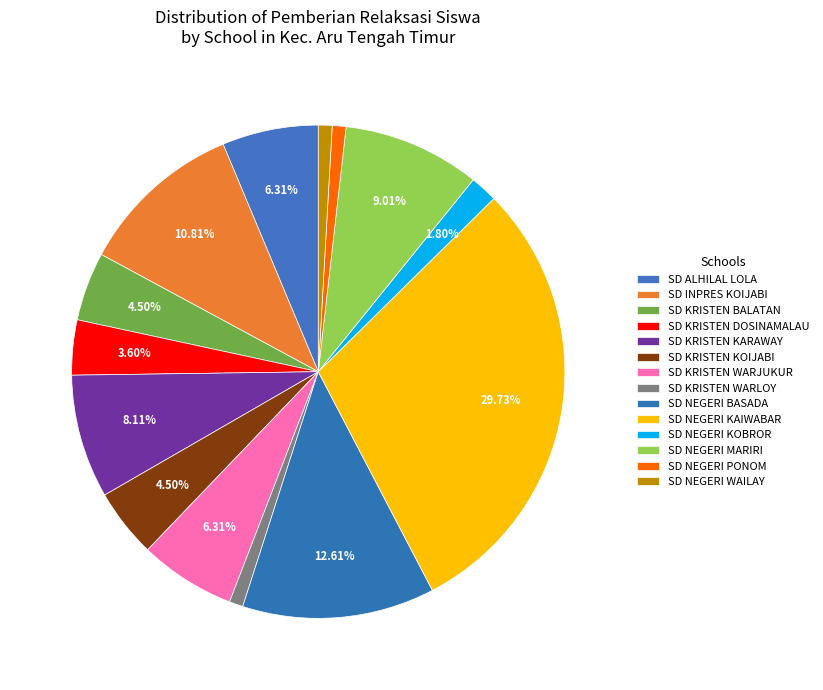

What is the largest slice in the pie chart?

SD NEGERI KAIWABAR